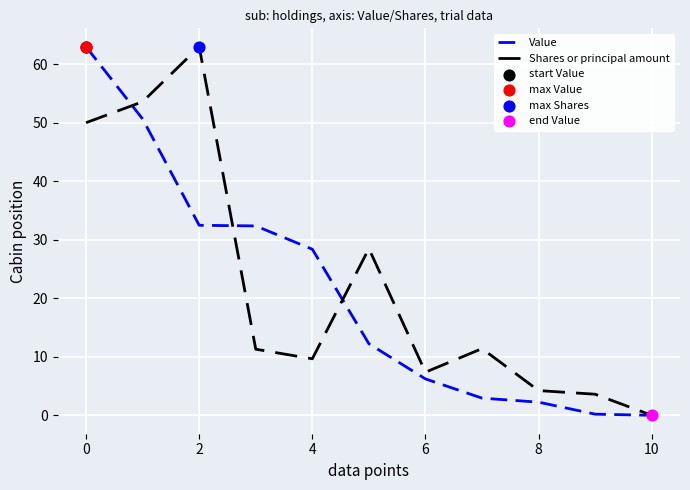

At how many categories does at least one series exceed 16?

6